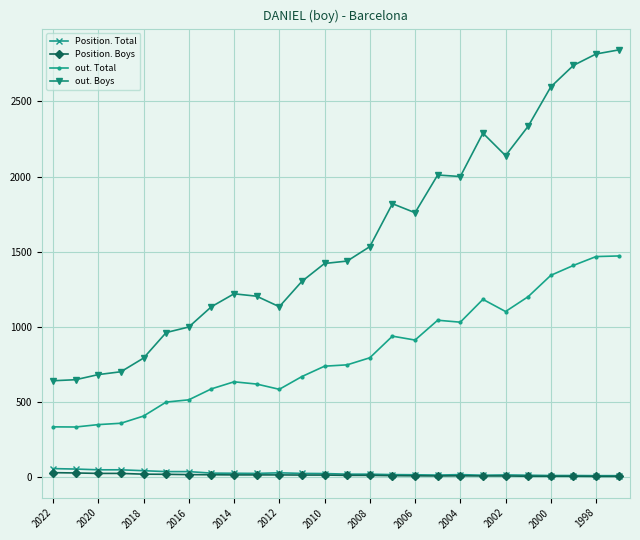

True or false: out. Boys and out. Total cross at least once.

False